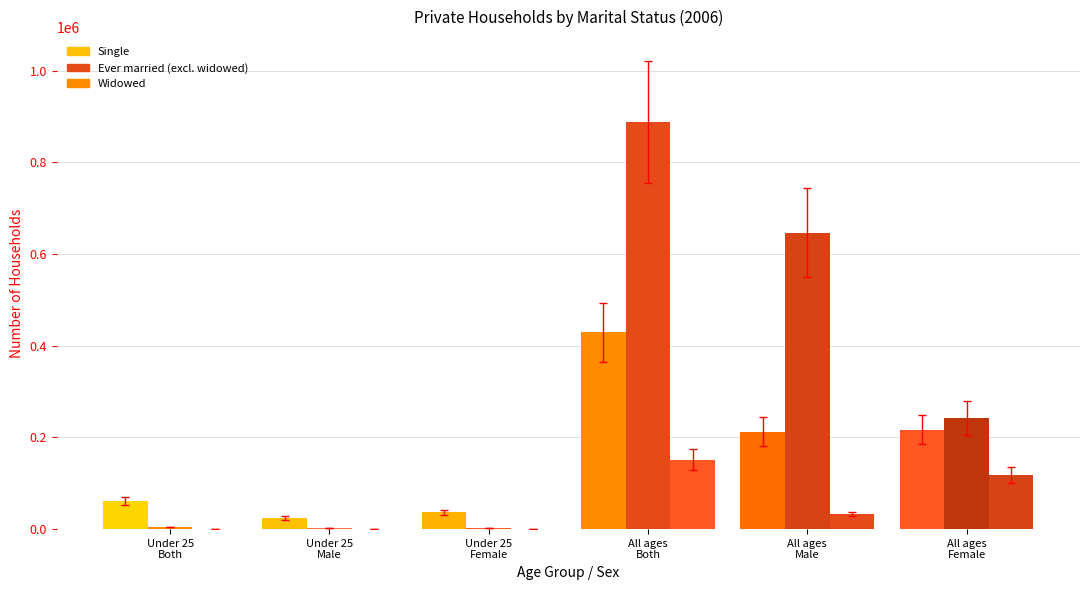

Is the value of Widowed at Under 25 (Female) greater than the value of Ever married (excl. widowed) at Under 25 All (Both)?

No